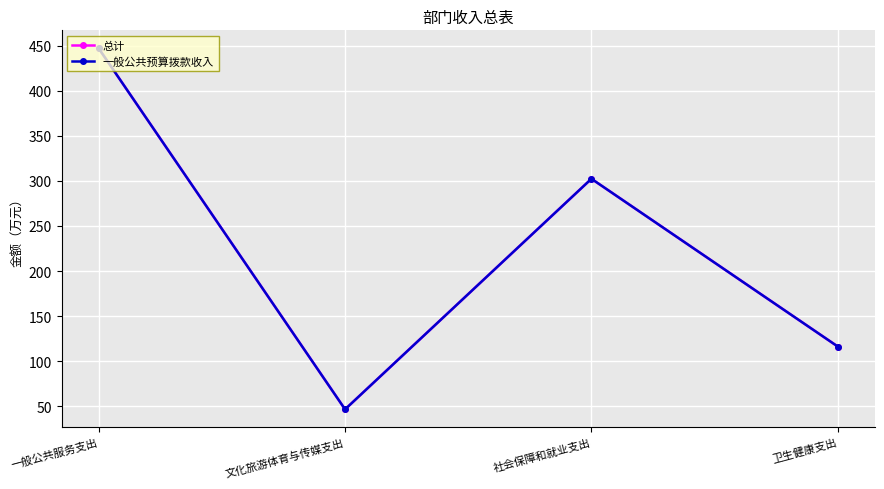

What is the difference between the second highest and second lowest values in the 总计 series?

186.0